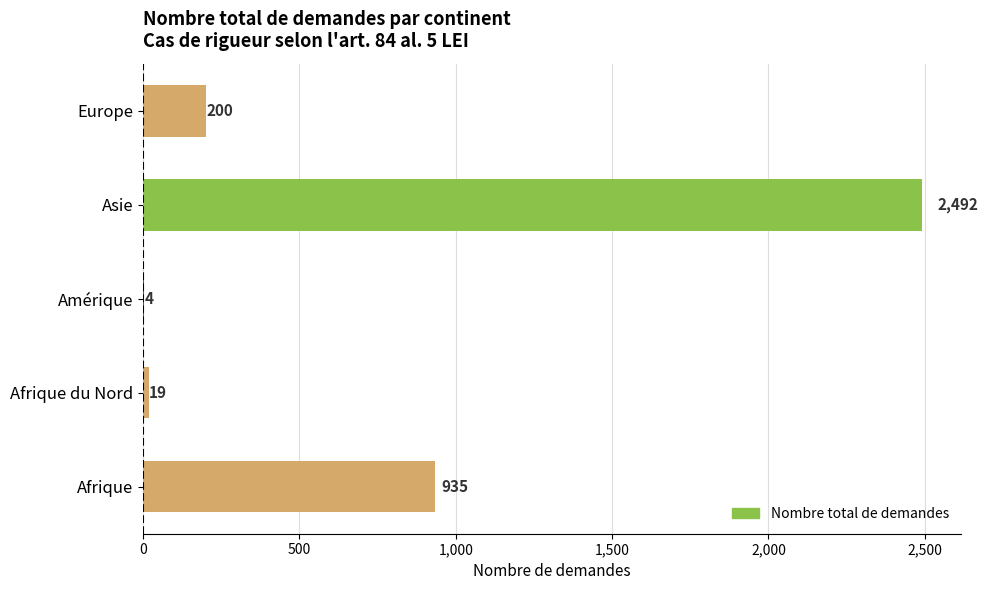

How many data points does each series have?

5